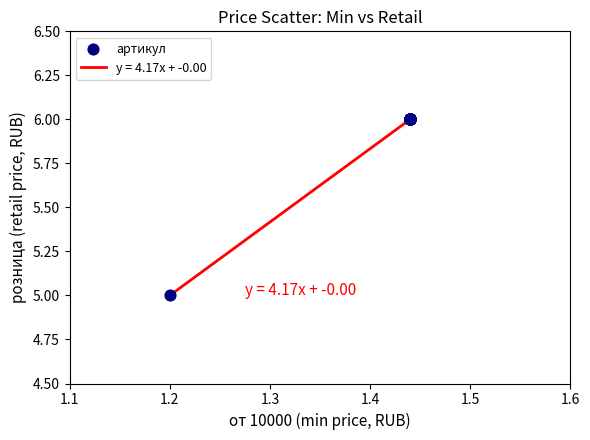

What is the difference between the maximum and minimum values?

1.0